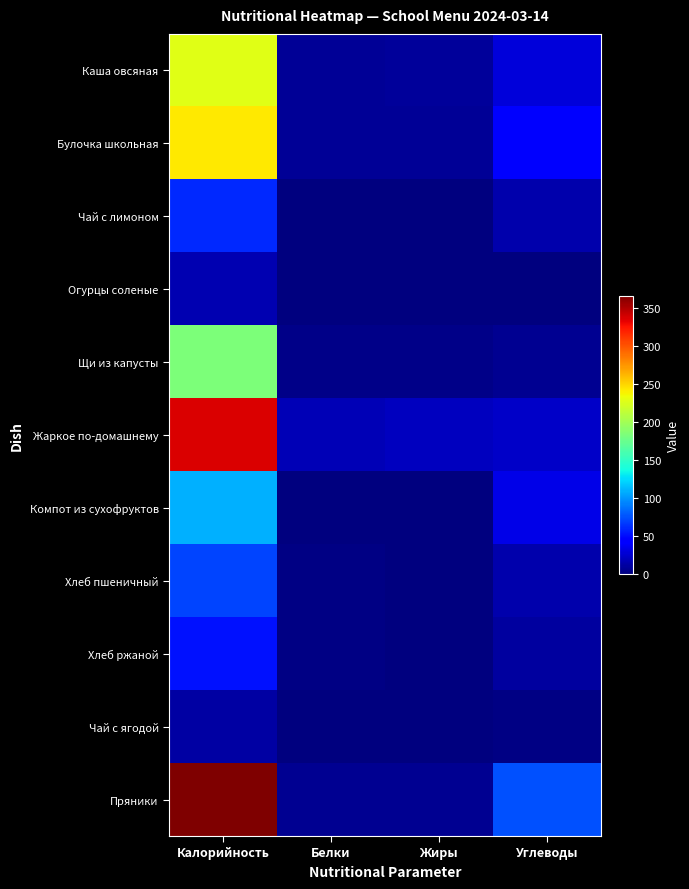

What is the maximum value shown in the chart?

366.0